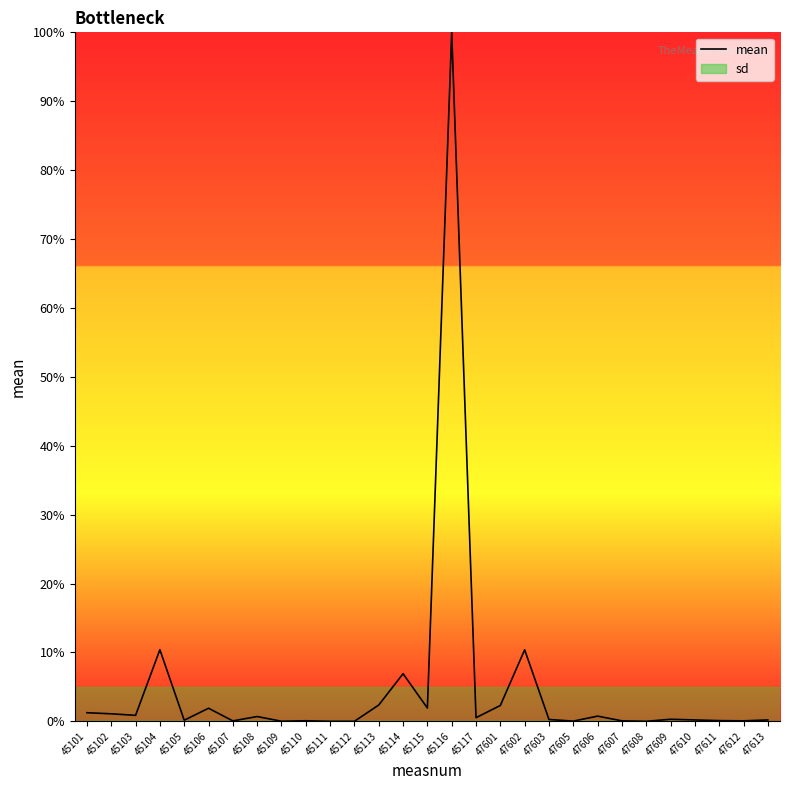

At which label is the value closest to 50?

45104